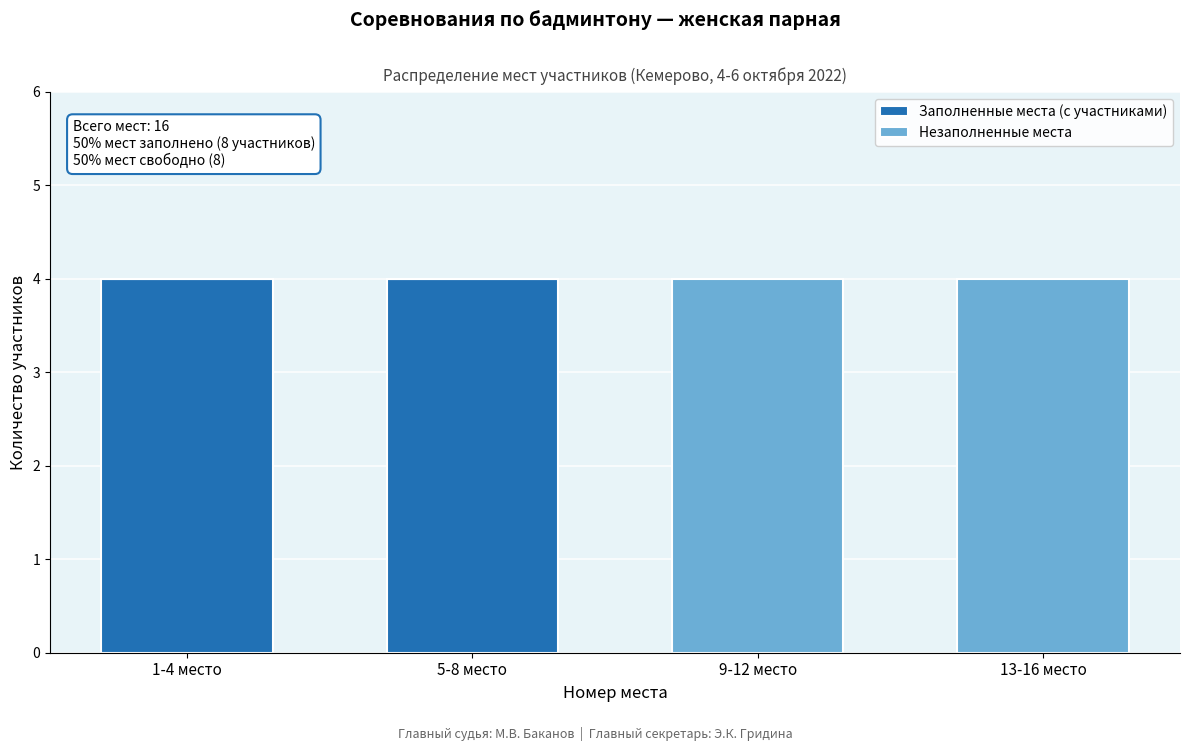

Reading left to right, what are the values for Заполненные места (с участниками)?

1-4 место=4	5-8 место=4	9-12 место=0	13-16 место=0